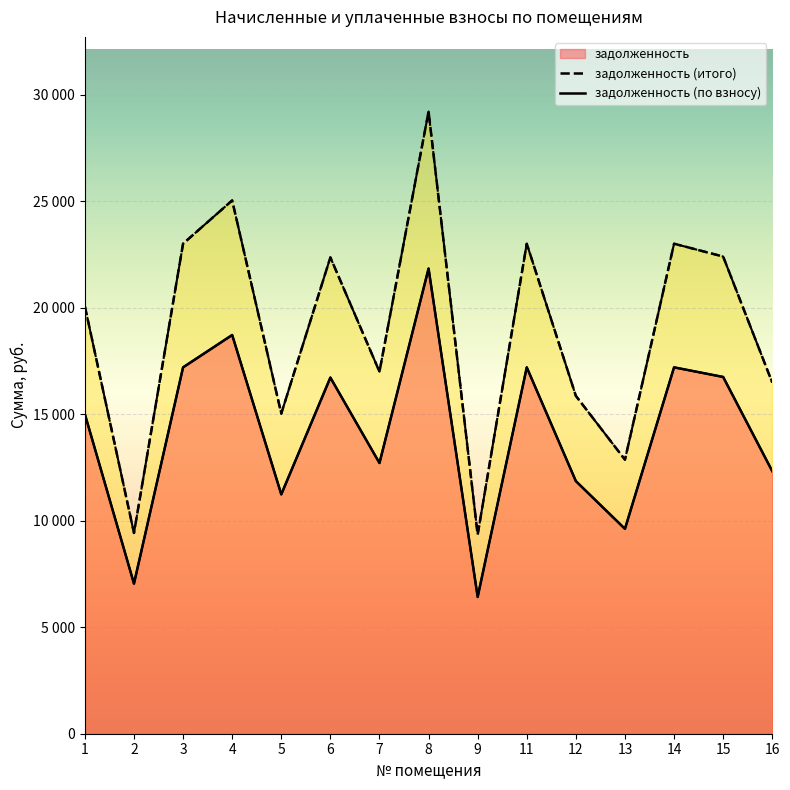

At how many categories does at least one series exceed 10648?

13